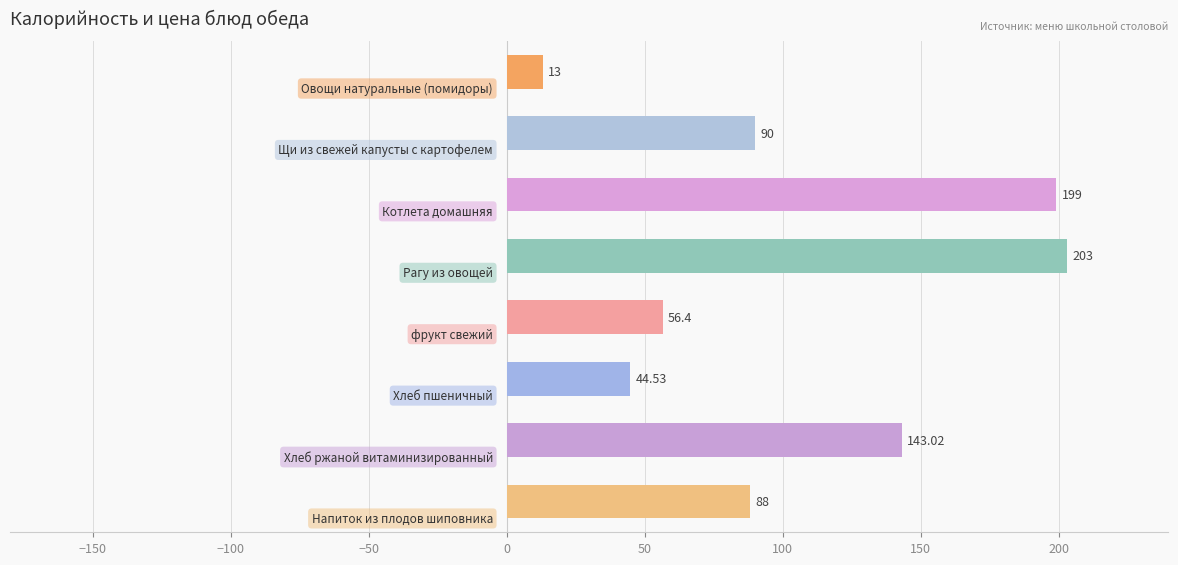

What is the average value?

104.6